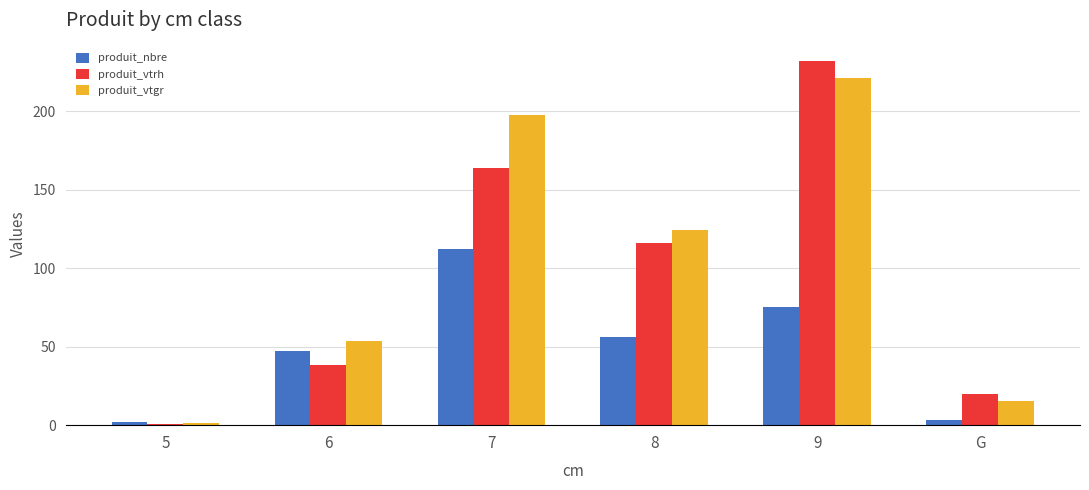

At which category is the sum across all series the highest?

9